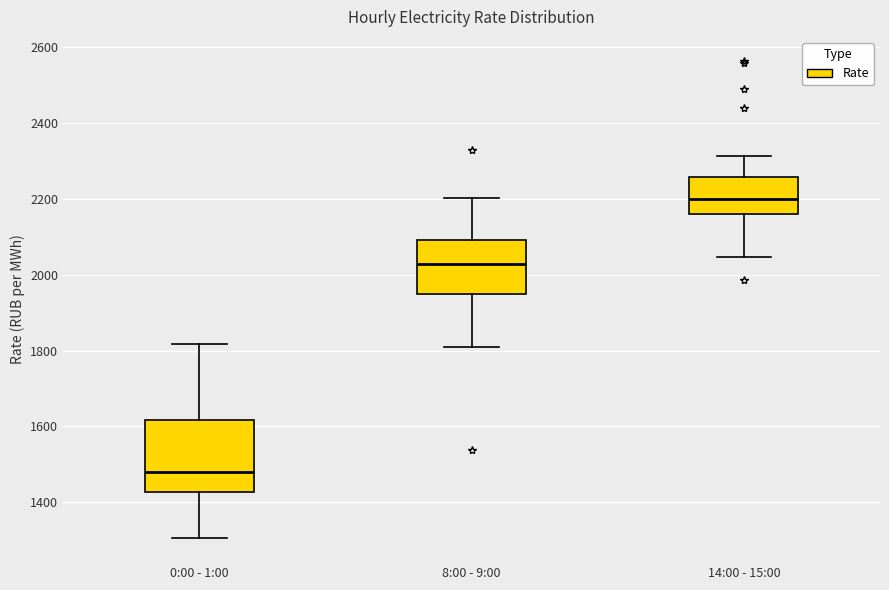

Reading left to right, transcribe this box plot: for each box, give where its median line is, the range the box spans, and where its two whiskers end, as read against the y-axis. The values are not printed on the chart, so give them approximately, as read against the axis.

0:00 - 1:00: median 1480, box 1420 to 1620, whiskers 1300 to 1820
8:00 - 9:00: median 2020, box 1940 to 2100, whiskers 1800 to 2200
14:00 - 15:00: median 2200, box 2160 to 2260, whiskers 2040 to 2320